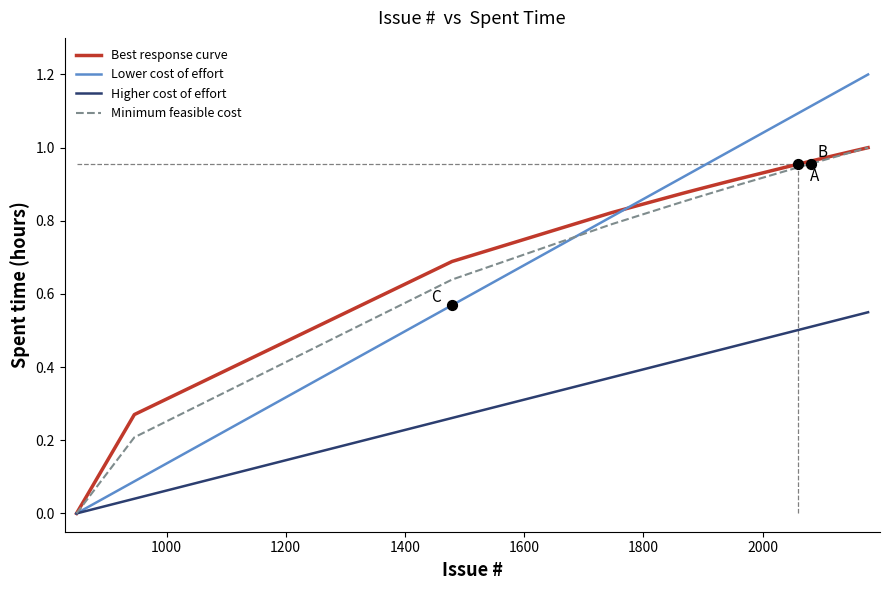

Which series has the largest total across all categories?

Lower cost of effort